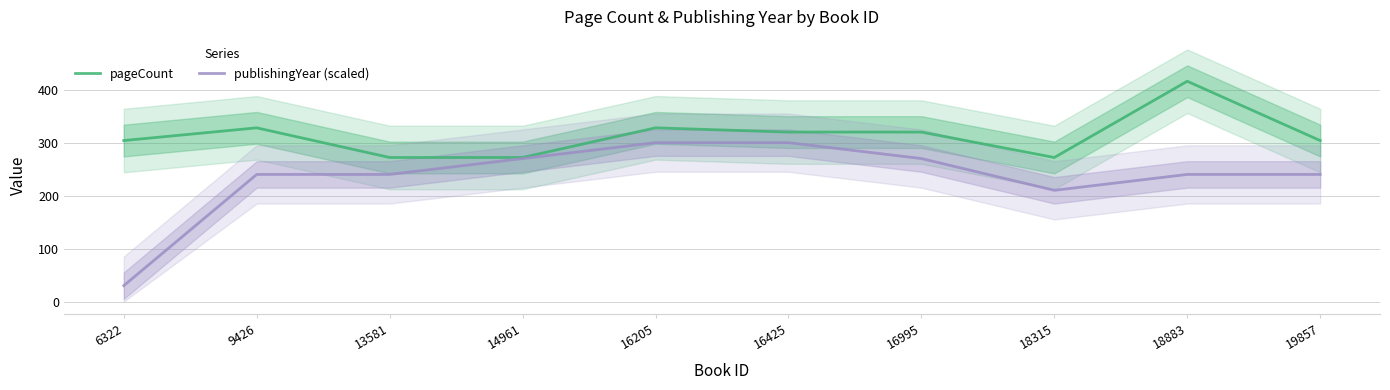

True or false: publishingYear (scaled) and pageCount intersect in this chart.

False